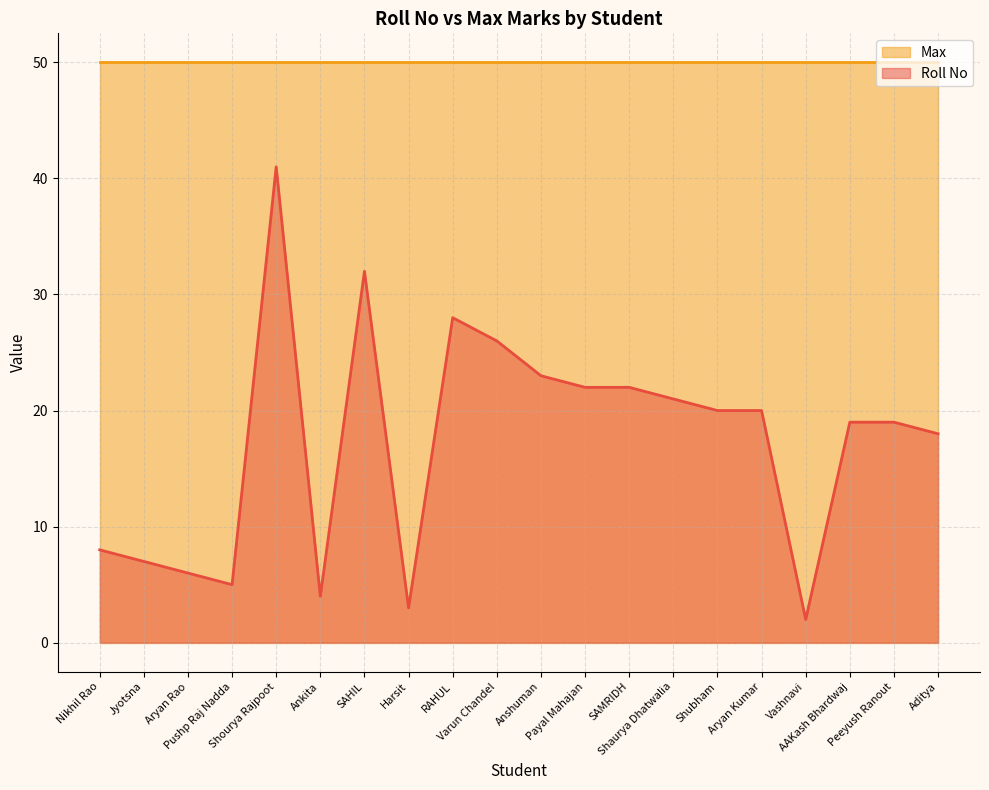

Rank the categories by value from highest to lowest.

Shourya Rajpoot, SAHIL, RAHUL, Varun Chandel, Anshuman, Payal Mahajan, SAMRIDH, Shaurya Dhatwalia, Shubham, Aryan Kumar, AAKash Bhardwaj, Peeyush Ranout, Aditya, Nikhil Rao, Jyotsna, Aryan Rao, Pushp Raj Nadda, Ankita, Harsit, Vashnavi